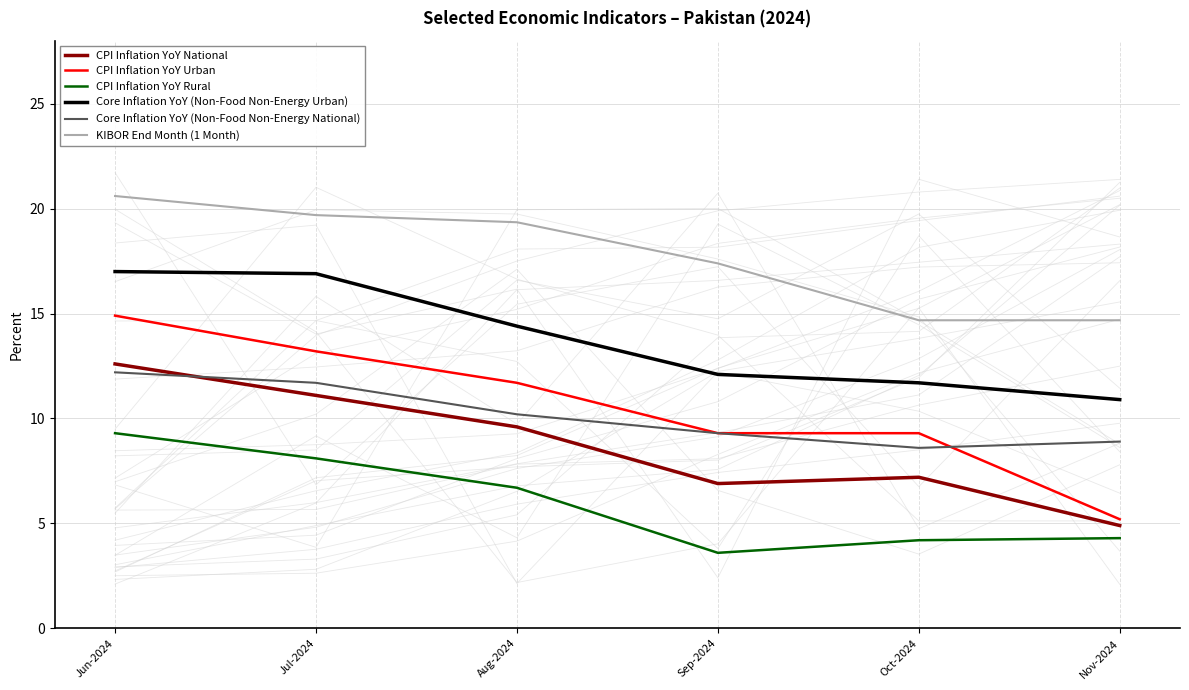

What is the sum of all Core Inflation YoY (Non-Food Non-Energy Urban) values?

83.0